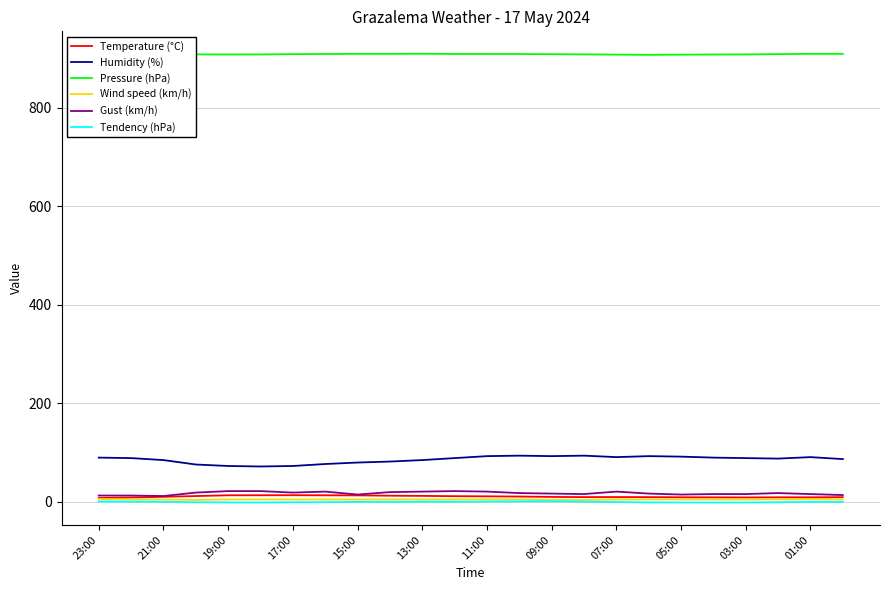

True or false: Gust (km/h) and Humidity (%) cross at least once.

False